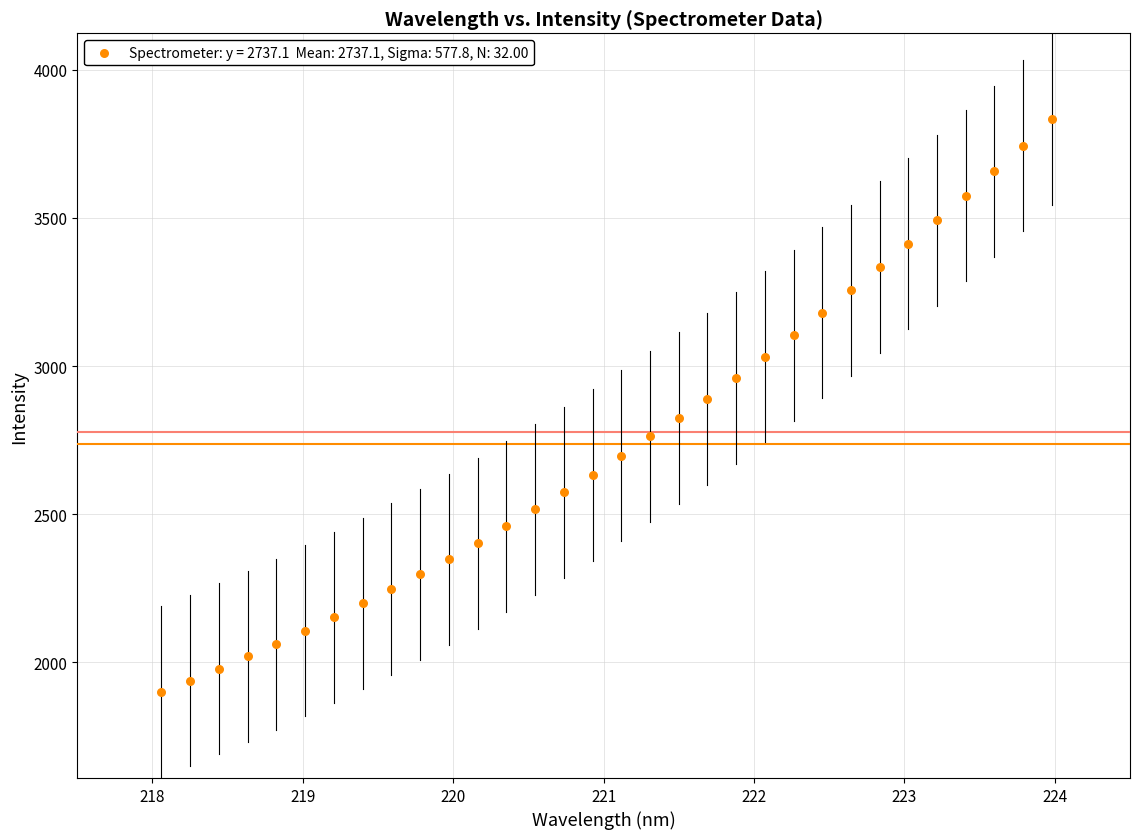

What is the range of X values (max minus min)?

5.9